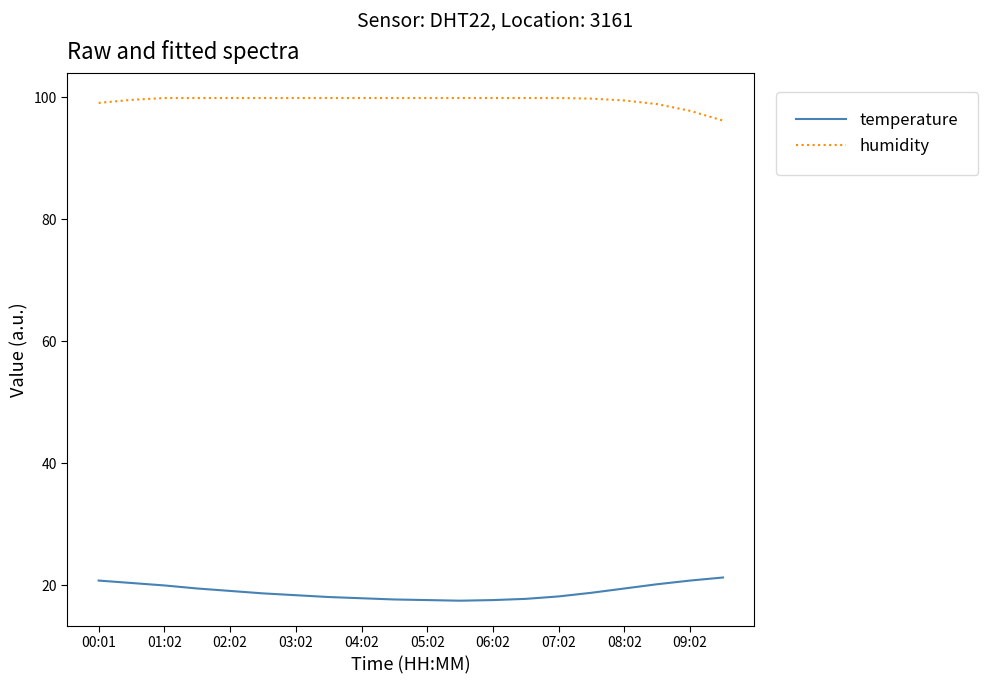

True or false: humidity and temperature cross at least once.

False